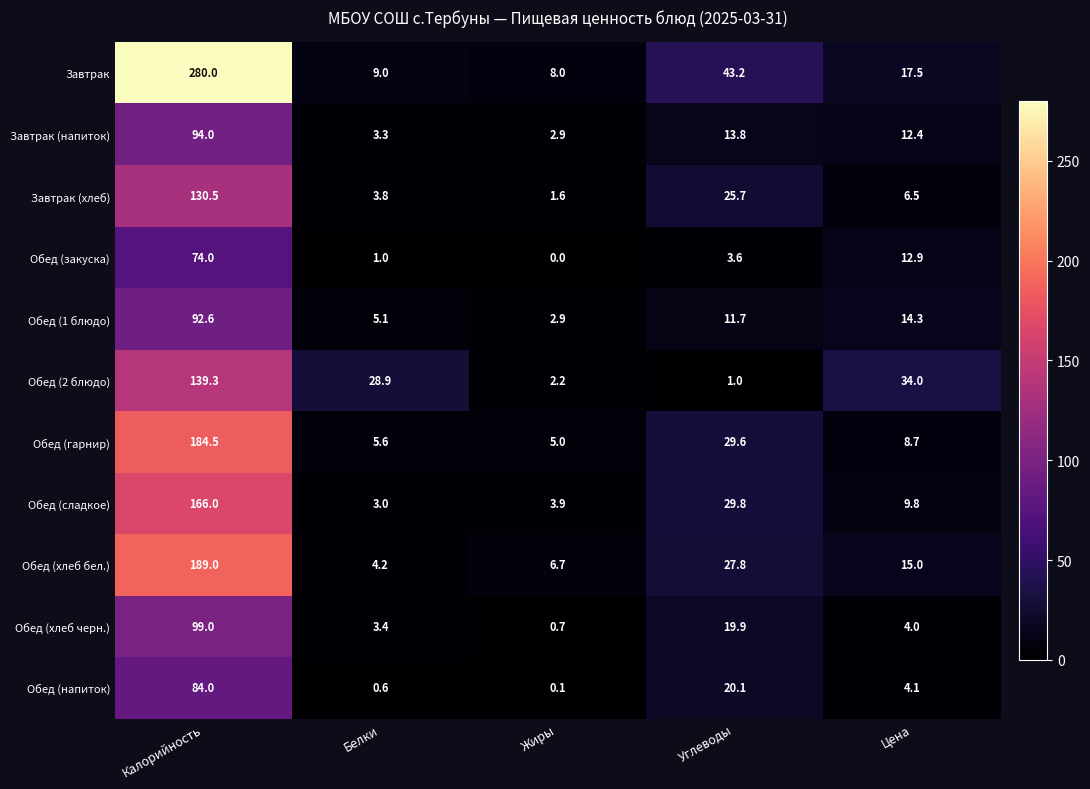

Rank the series by their maximum value, from highest to lowest.

Завтрак, Обед (хлеб бел.), Обед (гарнир), Обед (сладкое), Обед (2 блюдо), Завтрак (хлеб), Обед (хлеб черн.), Завтрак (напиток), Обед (1 блюдо), Обед (напиток), Обед (закуска)